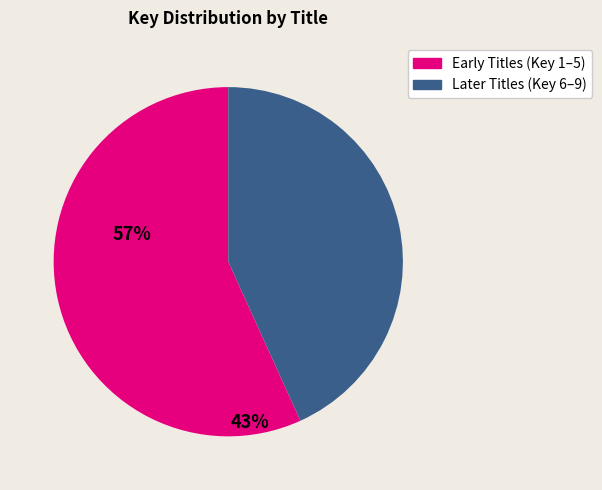

Is there any slice that represents more than half of the pie?

Yes